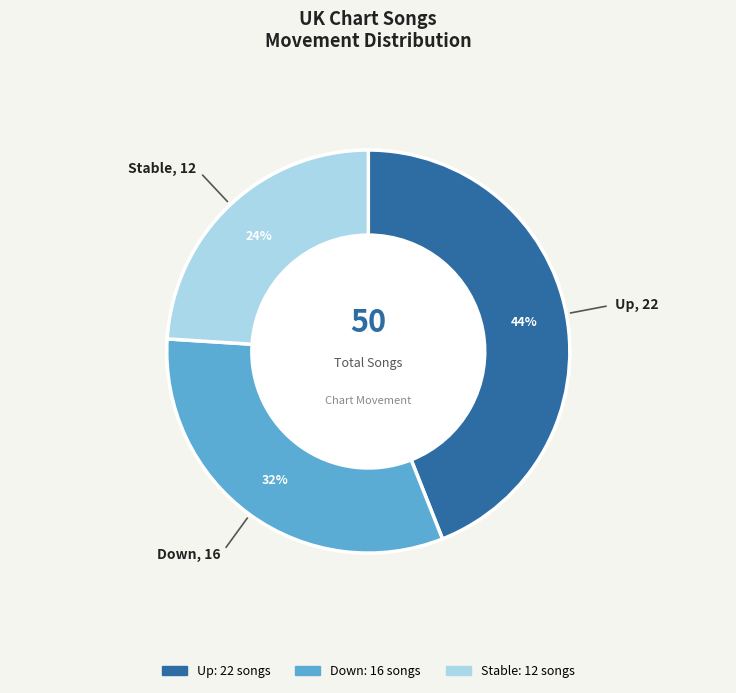

How many slices are in this pie chart?

3